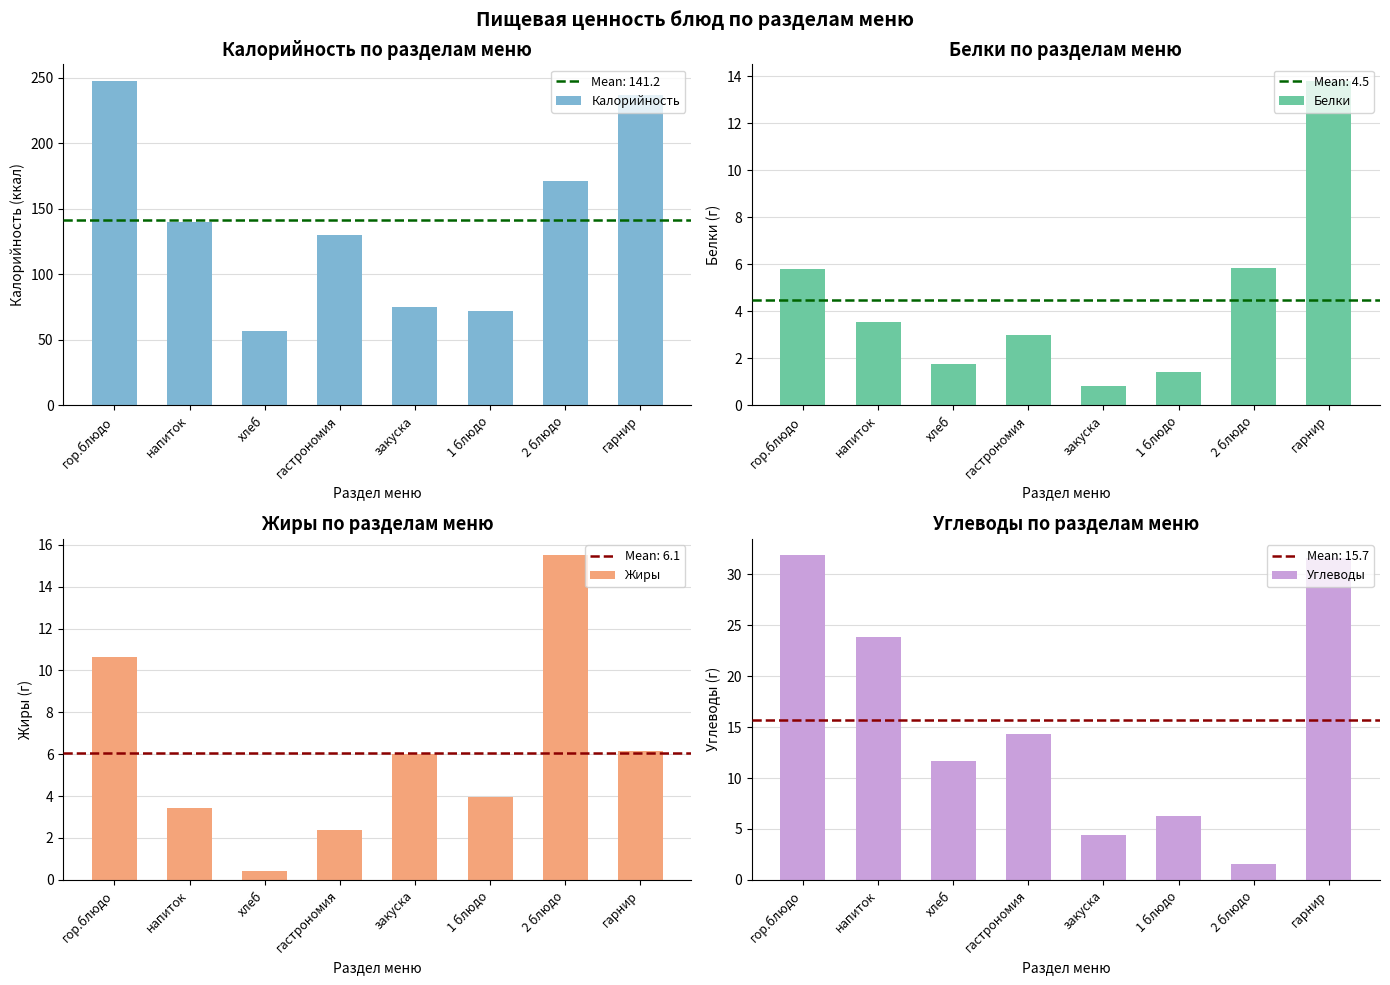

Which series has the largest total across all categories?

Калорийность